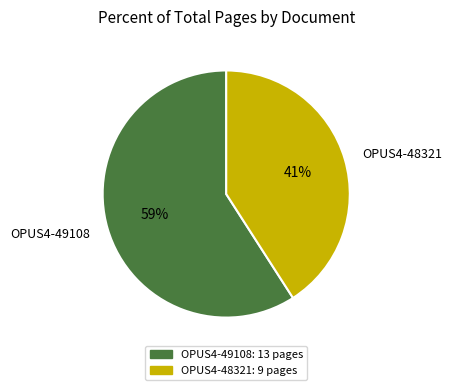

The OPUS4-48321 slice represents 41% of the pie. True or false?

True